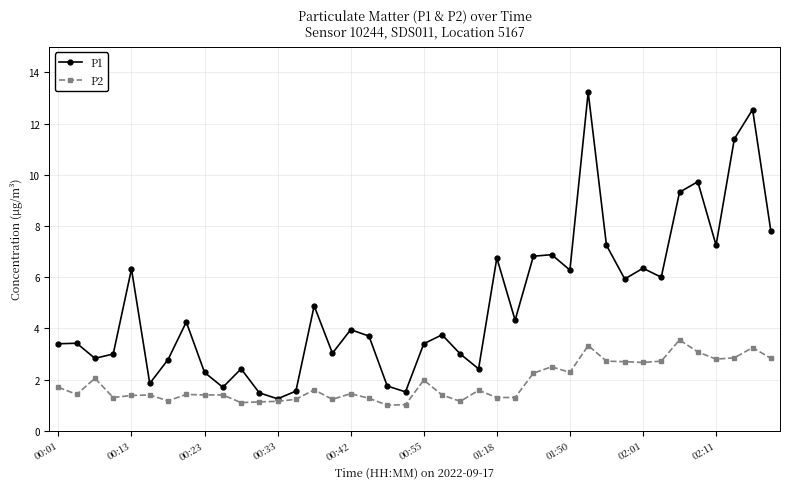

True or false: P2 has more than 1 points higher than both neighbors.

True